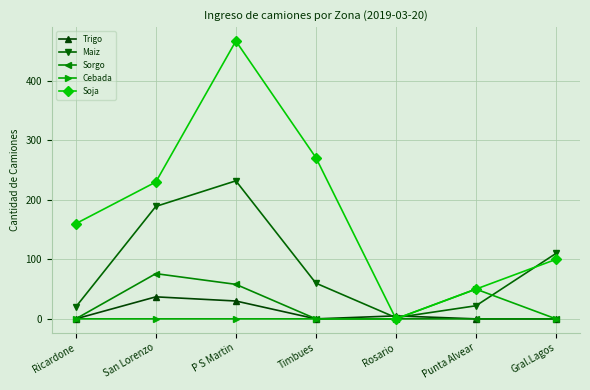

What is the label of the 6th point from the right?

San Lorenzo